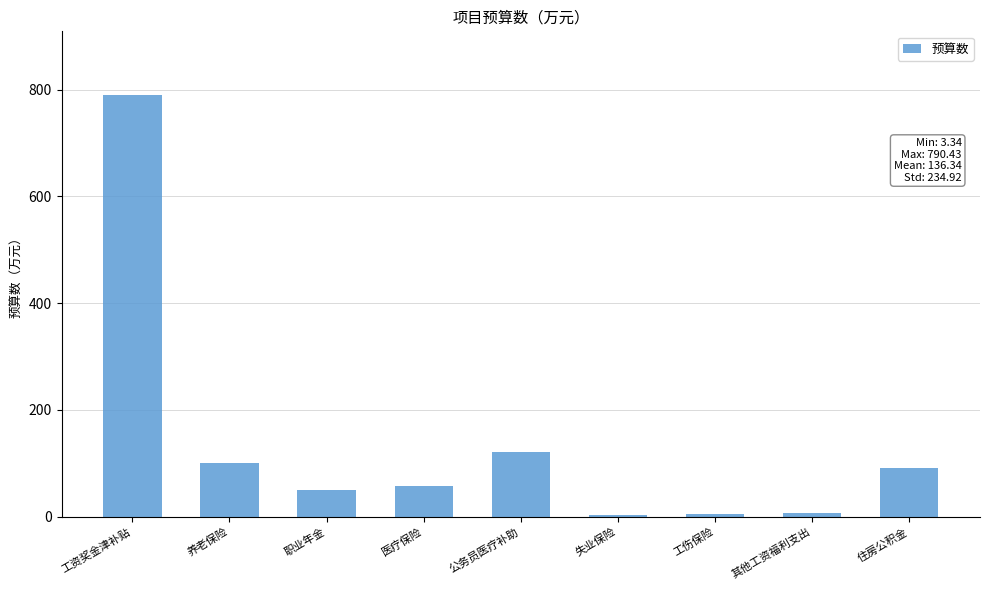

Which has a higher value, 公务员医疗补助 or 失业保险?

公务员医疗补助